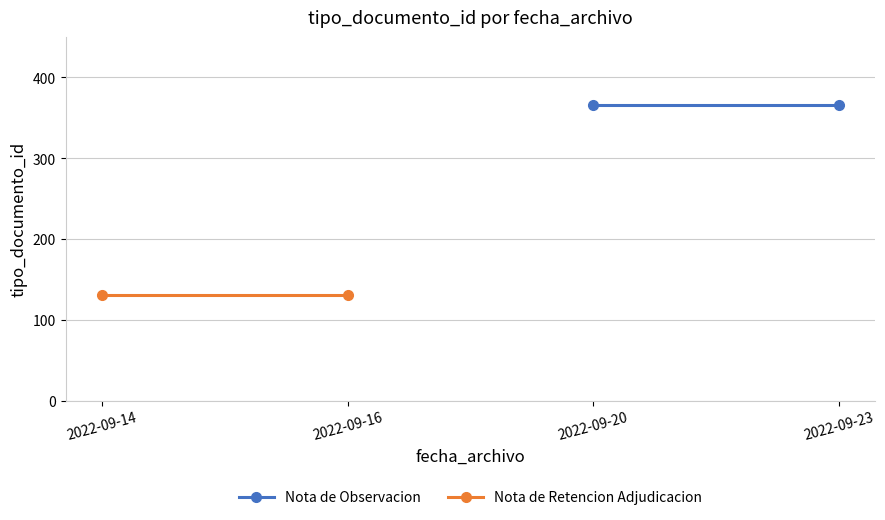

Which series has the widest spread of values?

Nota de Observacion